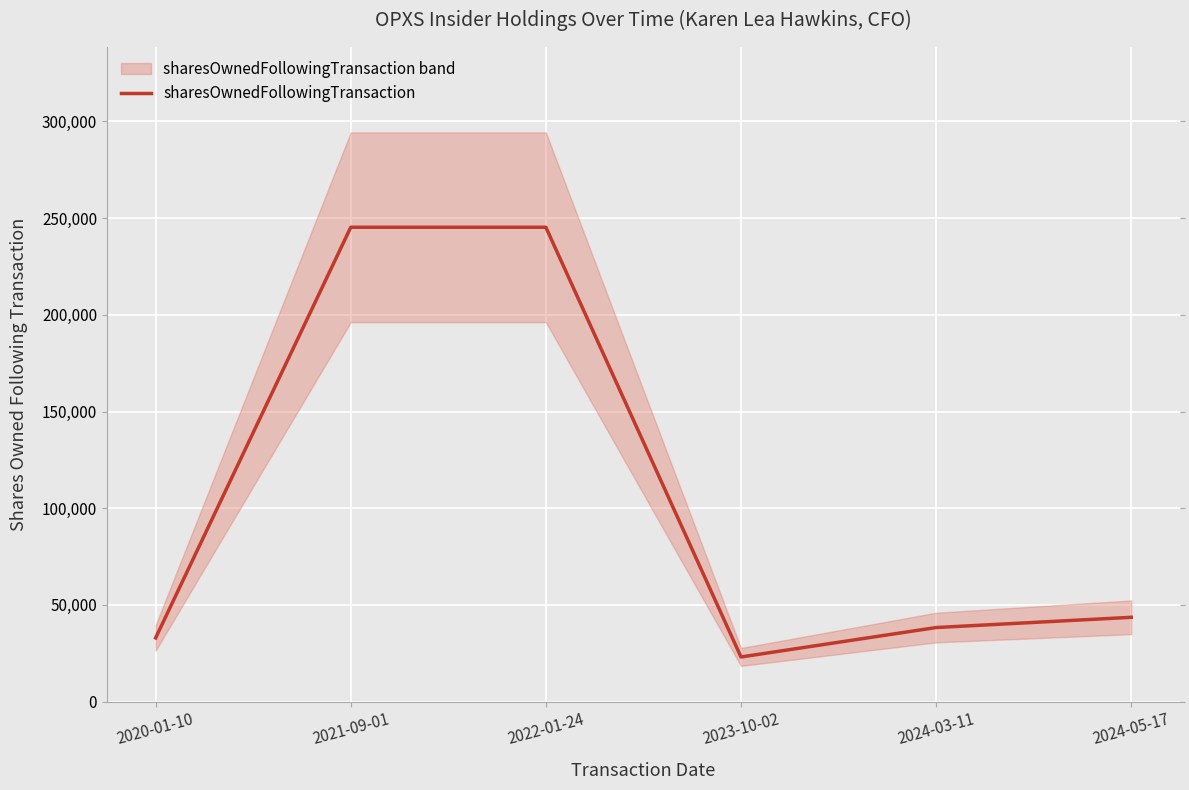

At which label is the value closest to 134177?

2024-05-17